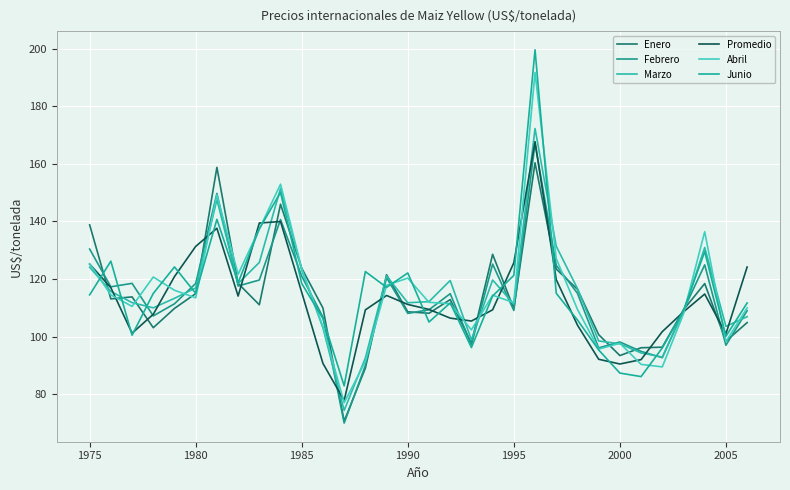

What is the value of the Junio point at the 5th from the left?

124.2